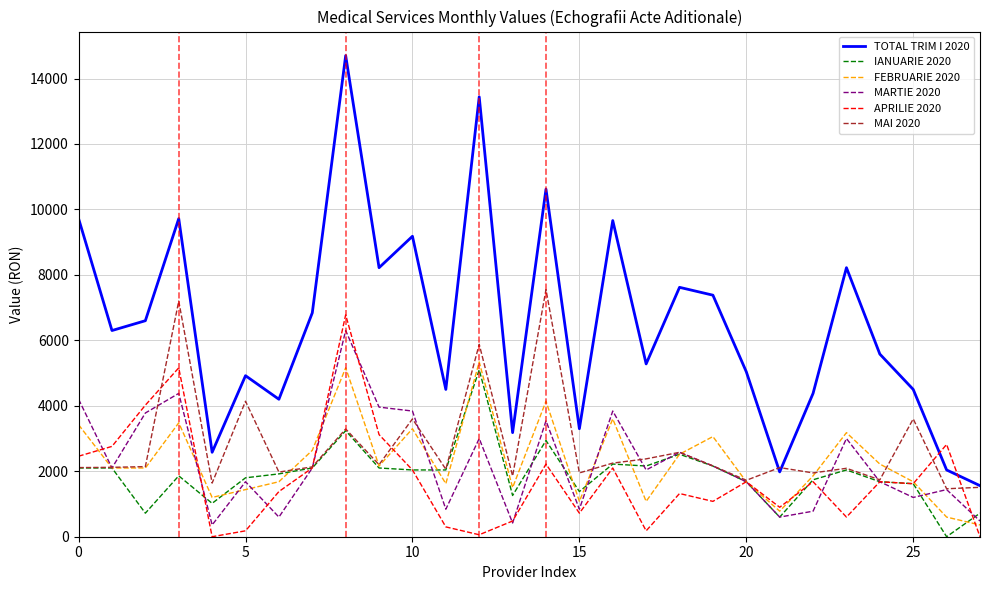

What is the greatest value displayed?

14700.0